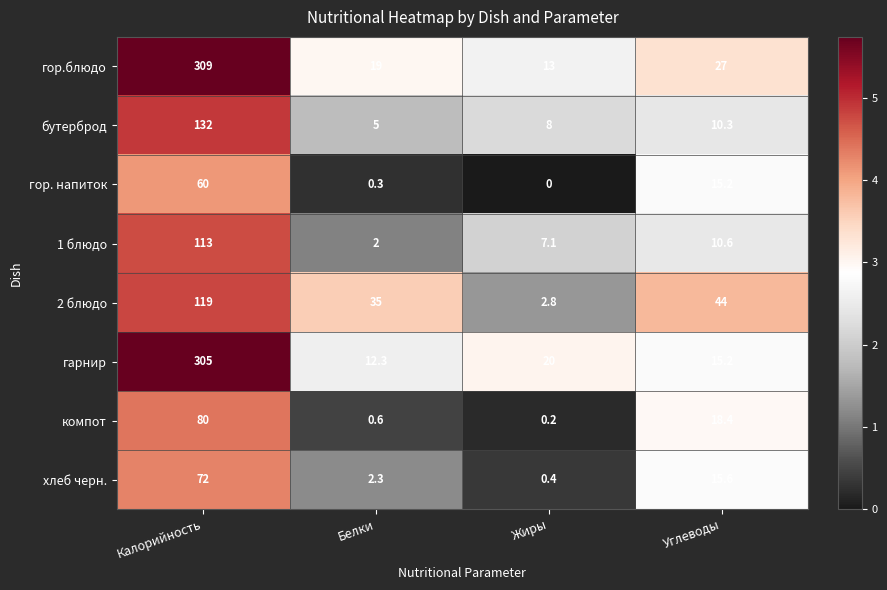

The value of 1 блюдо at Калорийность is 203.0. True or false?

False